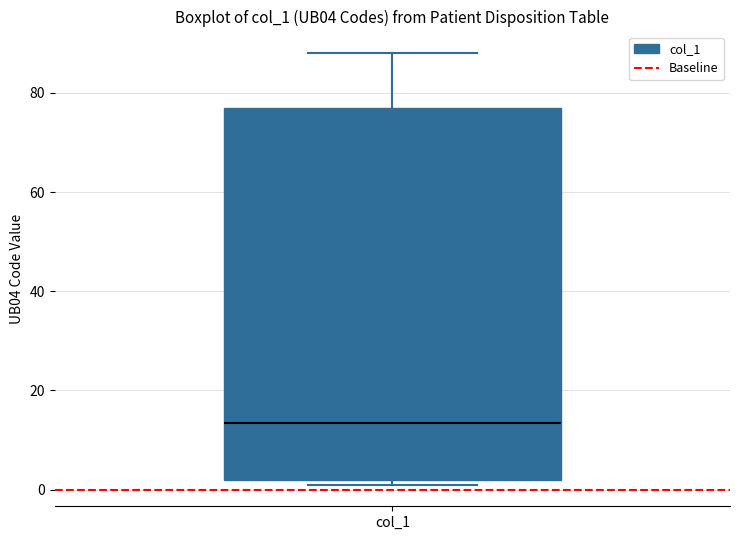

Transcribe this box plot: give where the median line is, the range the box spans, and where the two whiskers end, as read against the y-axis. The values are not printed on the chart, so give them approximately, as read against the axis.

median 14, box 2 to 78, whiskers 2 (just below the box's lower edge) to 88